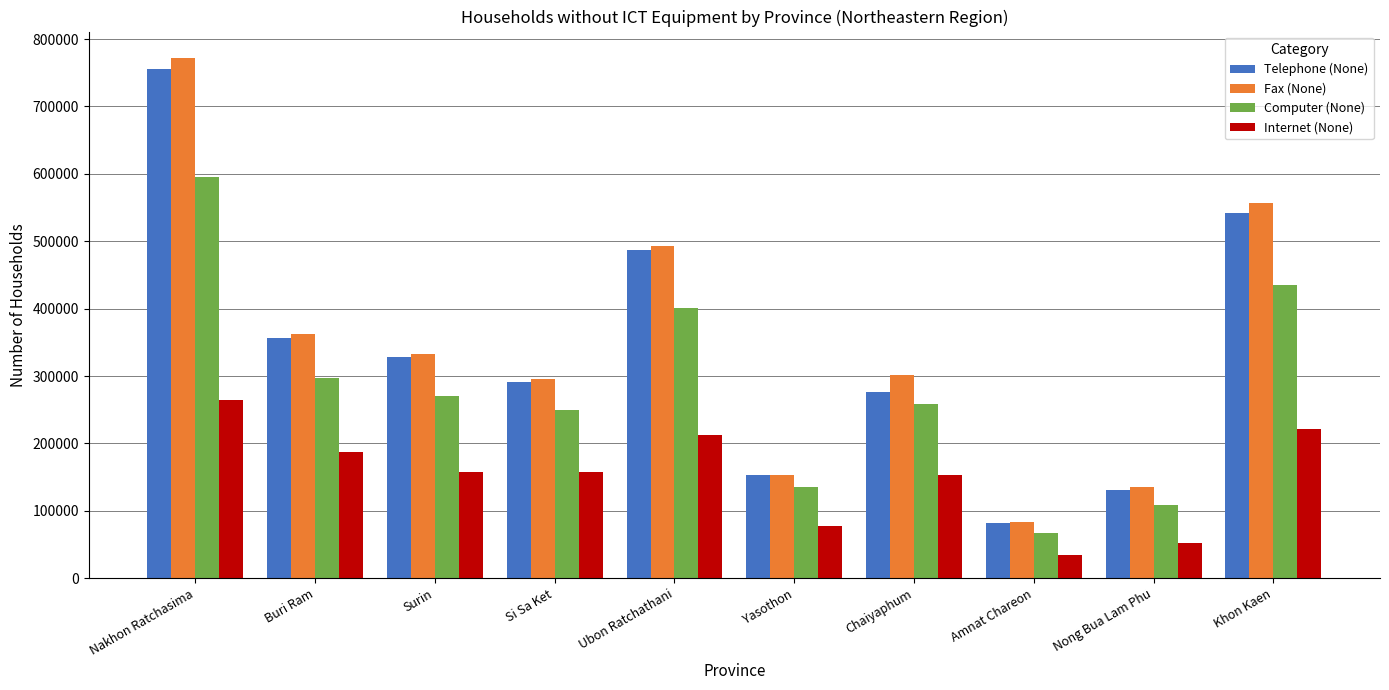

What is the highest value of the Telephone (None) series?

756236.9